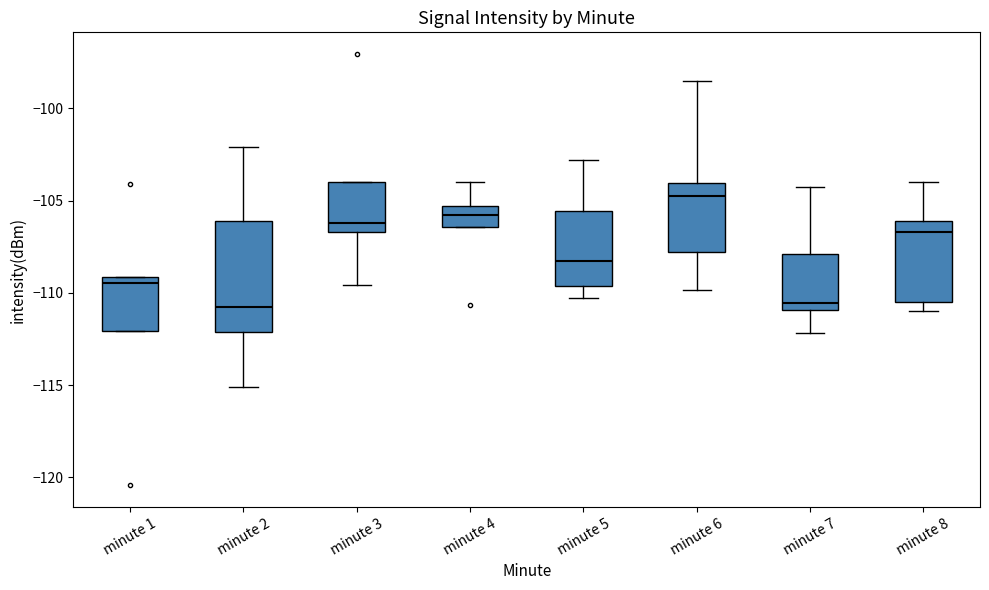

Which box is the tallest, from its lower edge to its upper edge?

minute 2